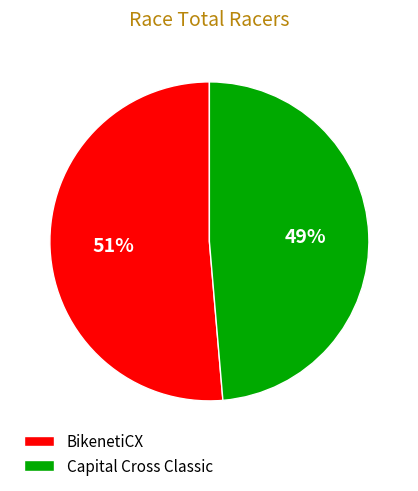

Which slice represents more than half of the pie?

BikenetiCX